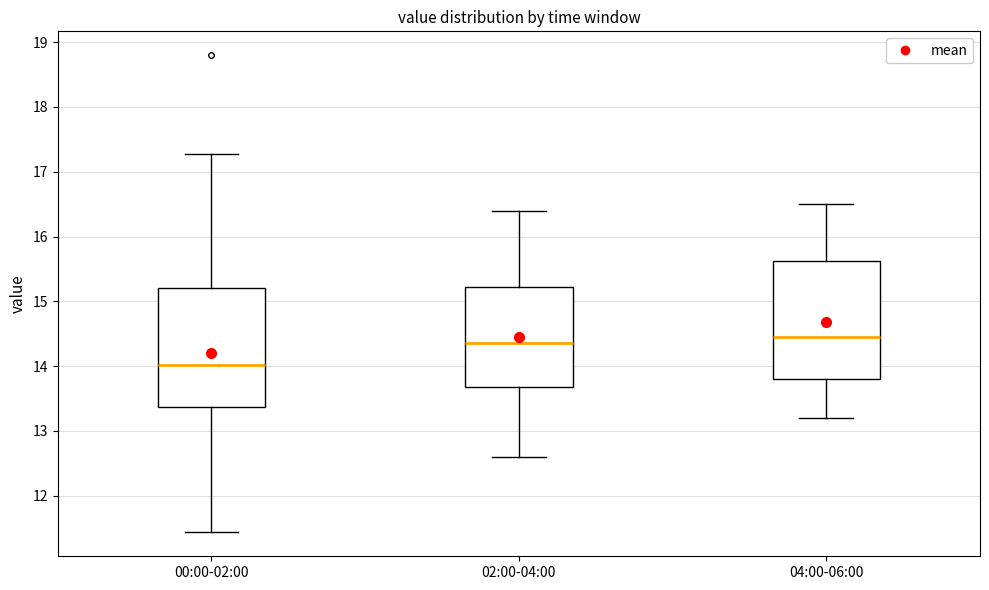

Reading left to right, read every box against the y-axis: the position of its median line, the range the box covers, and the ends of its whiskers. The values are not printed on the chart, so give them approximately, as read against the axis.

00:00-02:00: median 14.0, box 13.4 to 15.2, whiskers 11.4 to 17.3
02:00-04:00: median 14.4, box 13.7 to 15.2, whiskers 12.6 to 16.4
04:00-06:00: median 14.5, box 13.8 to 15.6, whiskers 13.2 to 16.5